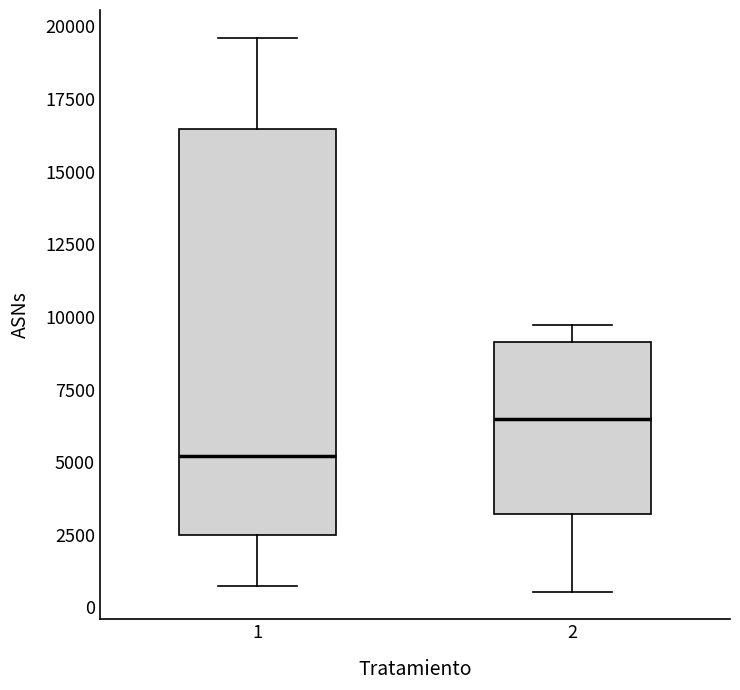

Reading left to right, read every box against the y-axis: the position of its median line, the range the box covers, and the ends of its whiskers. The values are not printed on the chart, so give them approximately, as read against the axis.

1: median 5000, box 2500 to 16500, whiskers 1000 to 19500
2: median 6500, box 3000 to 9000, whiskers 500 to 9500